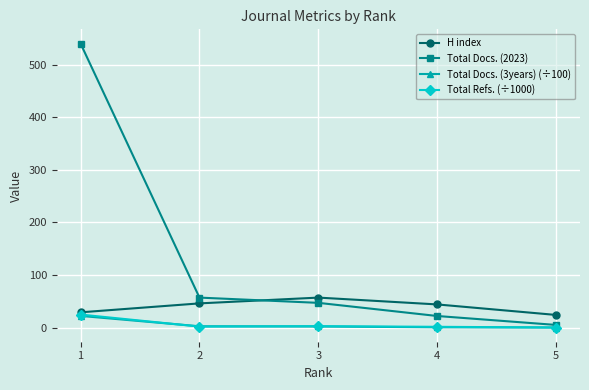

Is it true that H index equals 24.0 at 5?

True